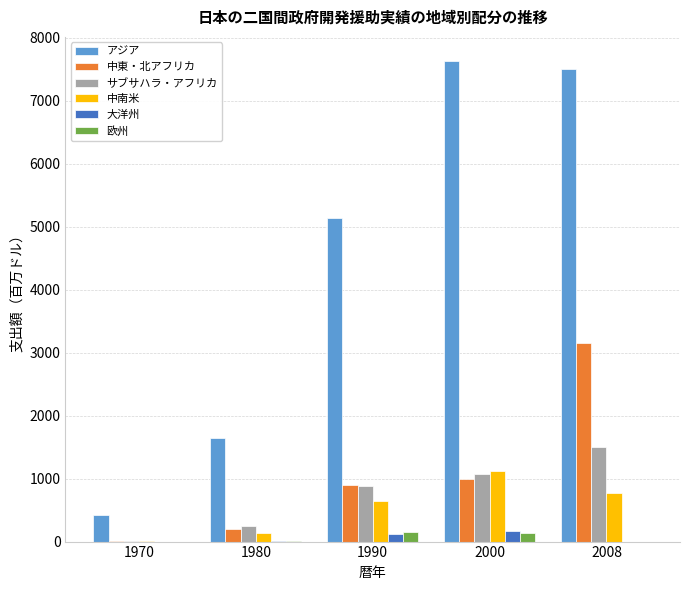

The 欧州 series shows 159.6 at 1990. True or false?

True